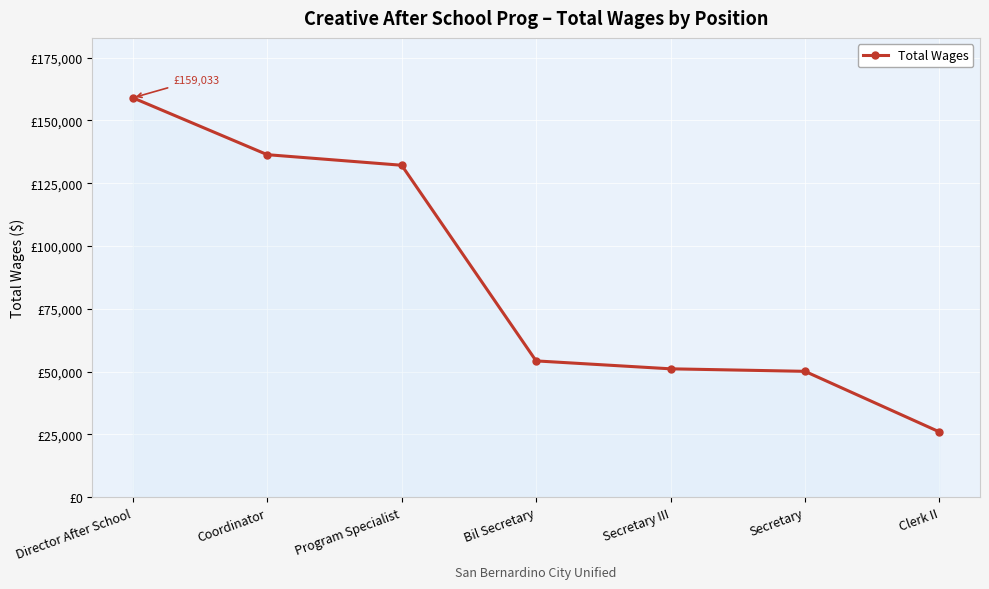

Does the chart have visible grid lines?

Yes